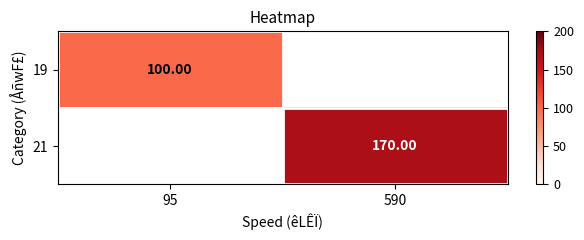

List the labels in order of 21 value, smallest first.

95, 590